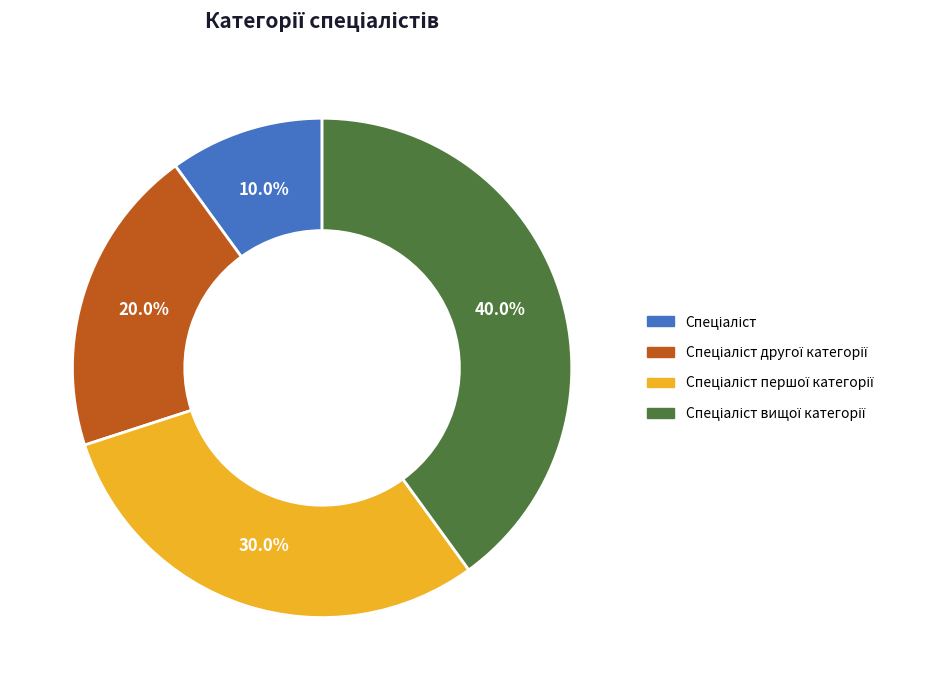

Is there a majority slice in this chart?

No